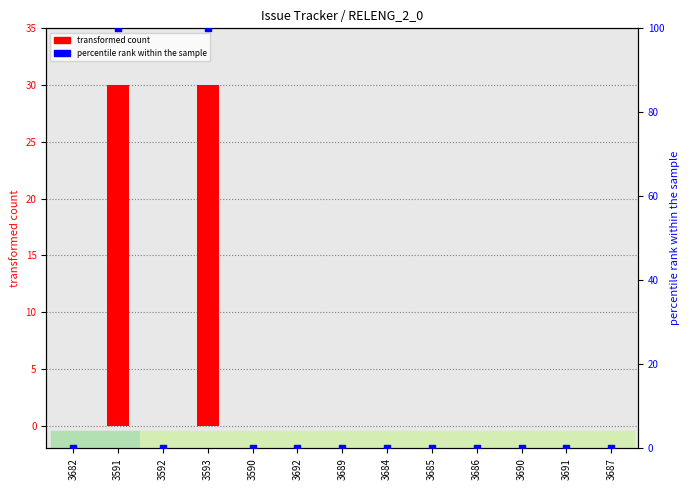

Which series has the largest Y range (max minus min)?

percentile rank within the sample